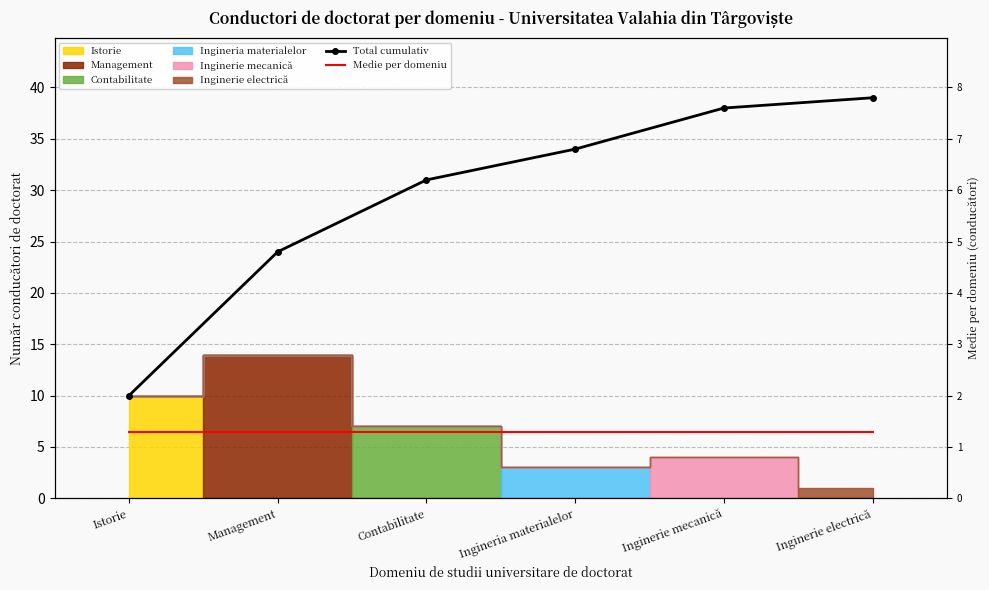

How many lines are shown in the chart?

2